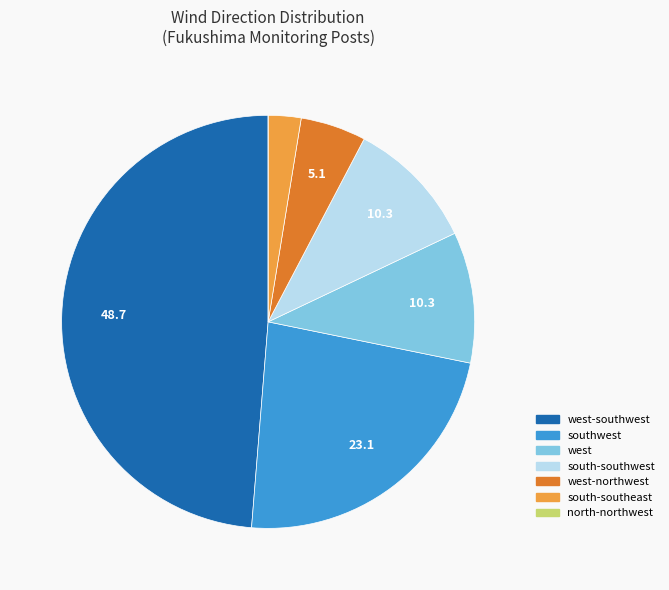

True or false: west-southwest accounts for 38% of the total.

False